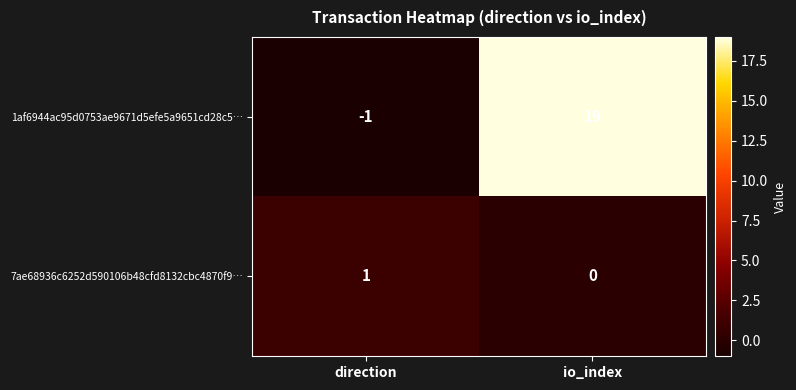

Reading right to left, what are all the values shown in this chart?

1af6944ac95d0753ae9671d5efe5a9651cd28c5…: io_index=19	direction=-1
7ae68936c6252d590106b48cfd8132cbc4870f9…: io_index=0	direction=1